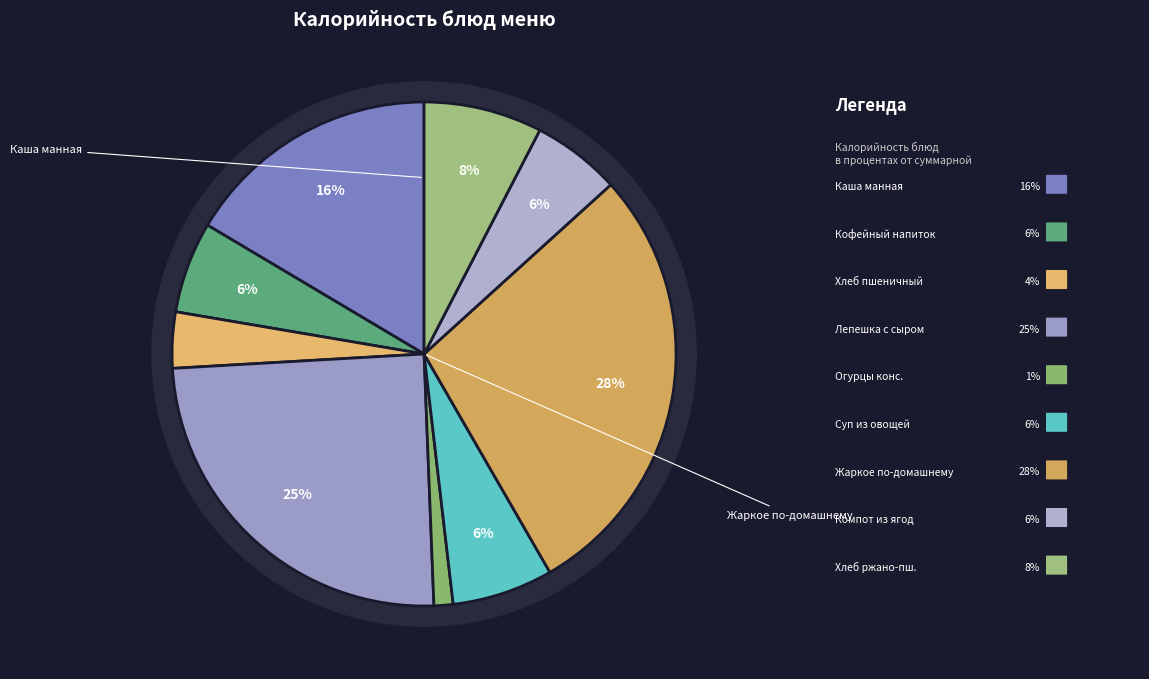

Is there a majority slice in this chart?

No